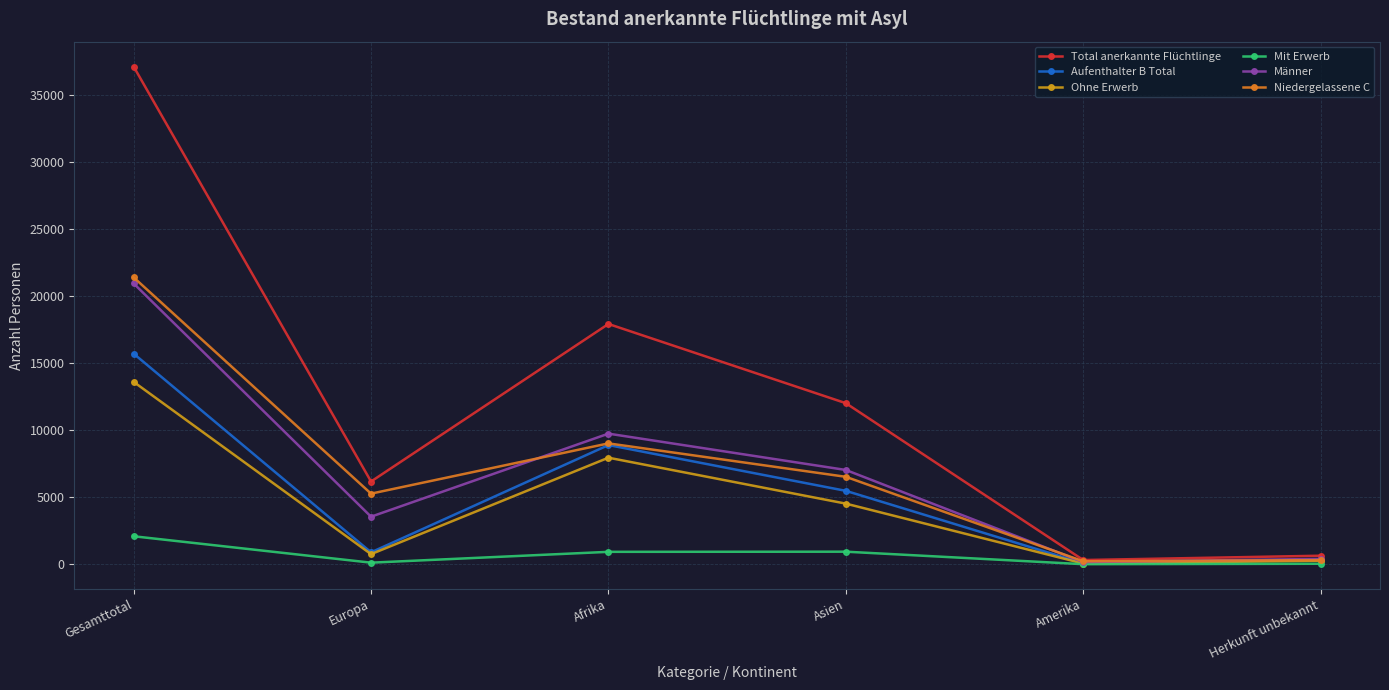

What is the label of the 6th point from the right?

Gesamttotal